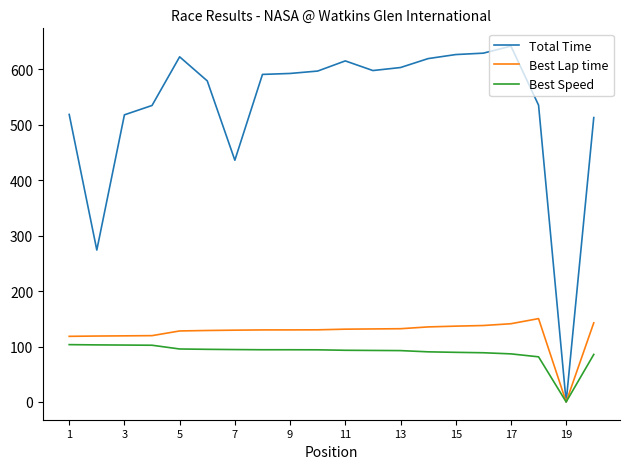

Rank the series by their maximum value, from lowest to highest.

Best Speed, Best Lap time, Total Time